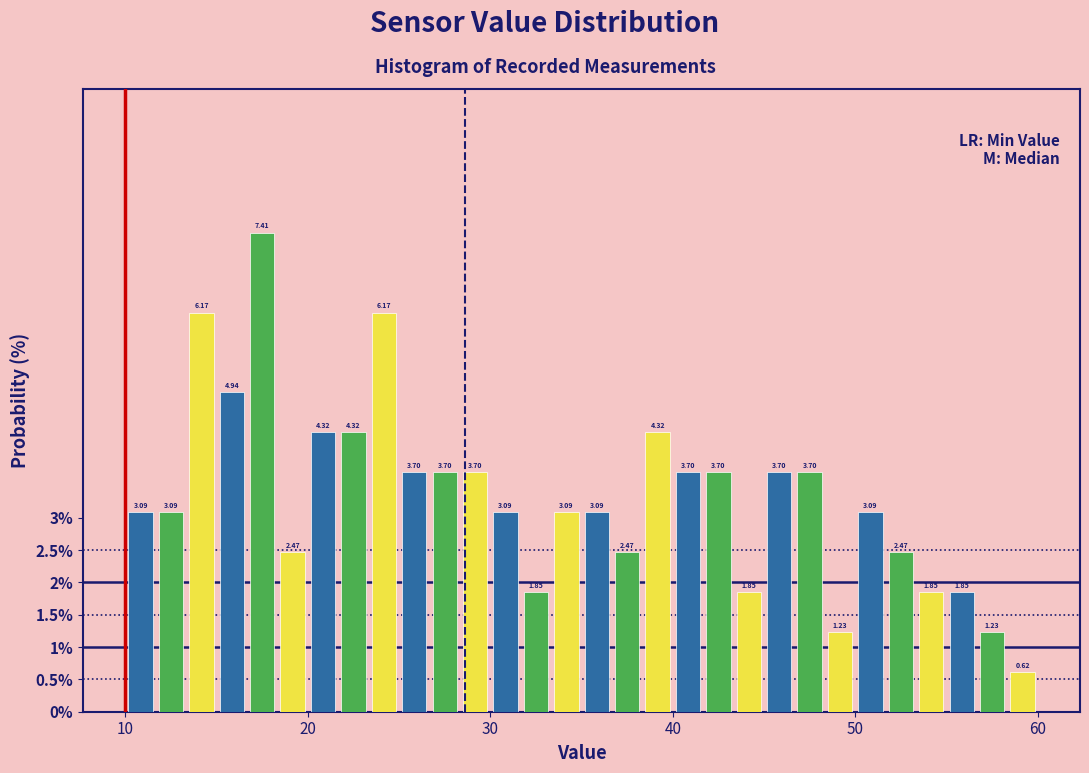

Around what value on the x-axis is the tallest bar? Give the approximate position of its centre, as read against the axis.

18